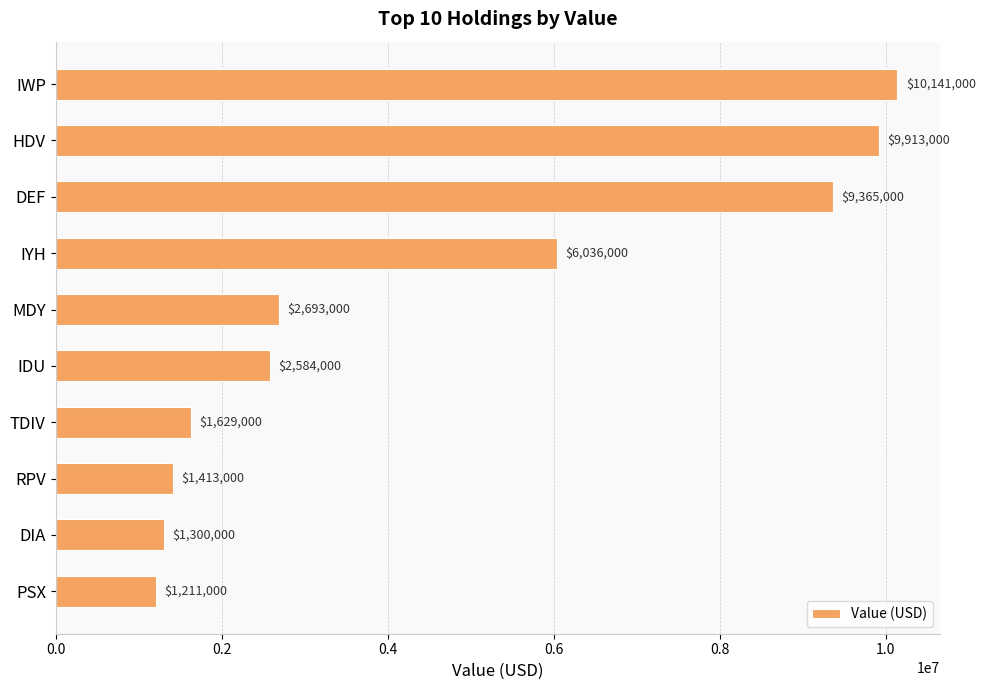

What is the difference between the maximum and minimum values?

8930000